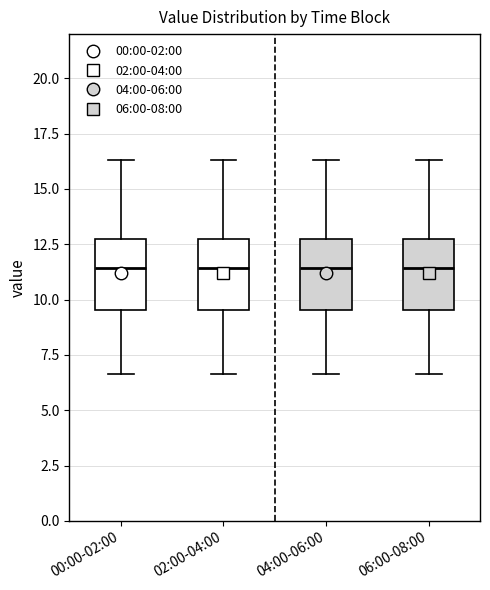

Where does the upper whisker of the box for 02:00-04:00 end on the y-axis? The values are not printed on the chart, so give them approximately, as read against the axis.

16.5